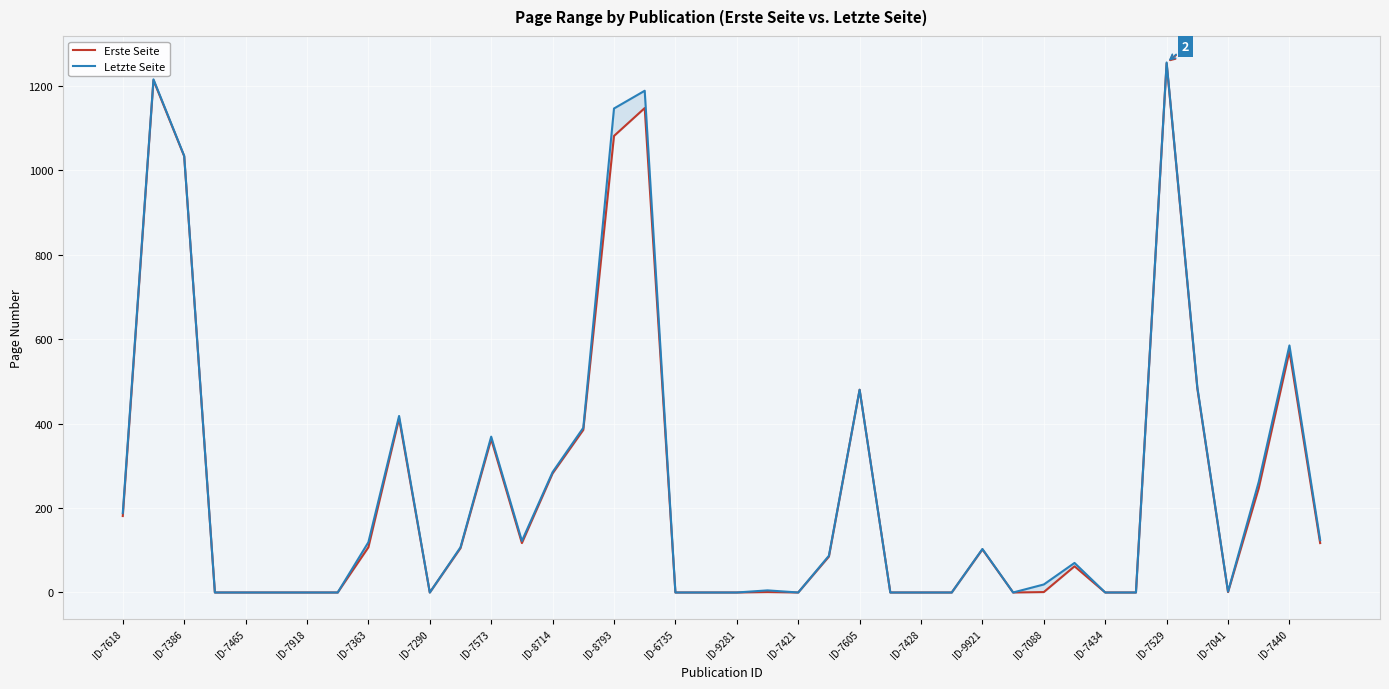

Reading left to right, list all the values displayed in this chart.

Erste Seite: 181	1213	1033	0	0	0	0	0	107	412	0	105	363	117	282	385	1081	1147	0	0	0	1	0	85	480	0	0	0	102	0	1	62	0	0	1253	483	1	247	571	117
Letzte Seite: 188	1215	1034	0	0	0	0	0	119	418	0	107	369	122	285	390	1146	1188	0	0	0	5	0	87	480	0	0	0	103	0	19	70	0	0	1255	486	2	262	585	124